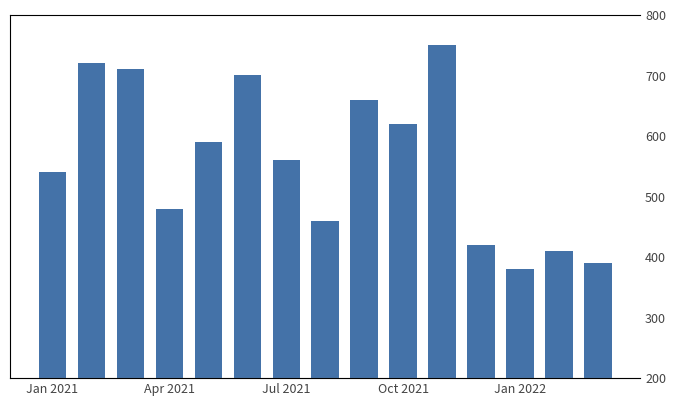

What is the value of the 13th bar from the left?

380